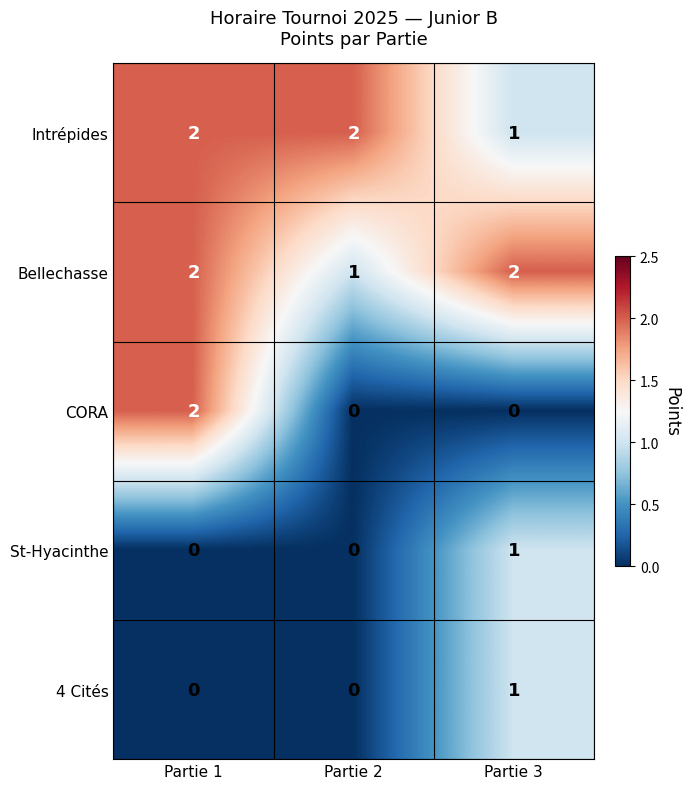

True or false: CORA has a value of 2 at Partie 1.

True